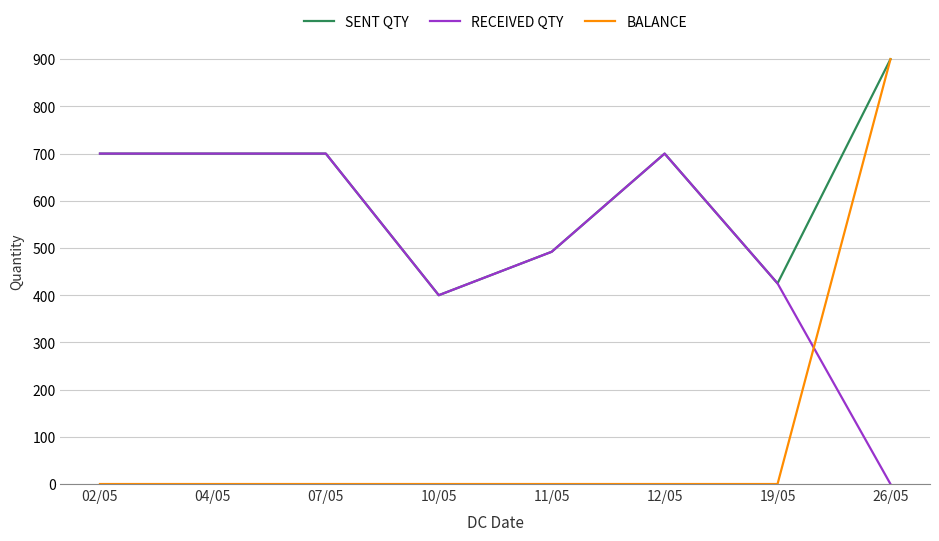

List the series in order of their overall mean, lowest first.

BALANCE, RECEIVED QTY, SENT QTY